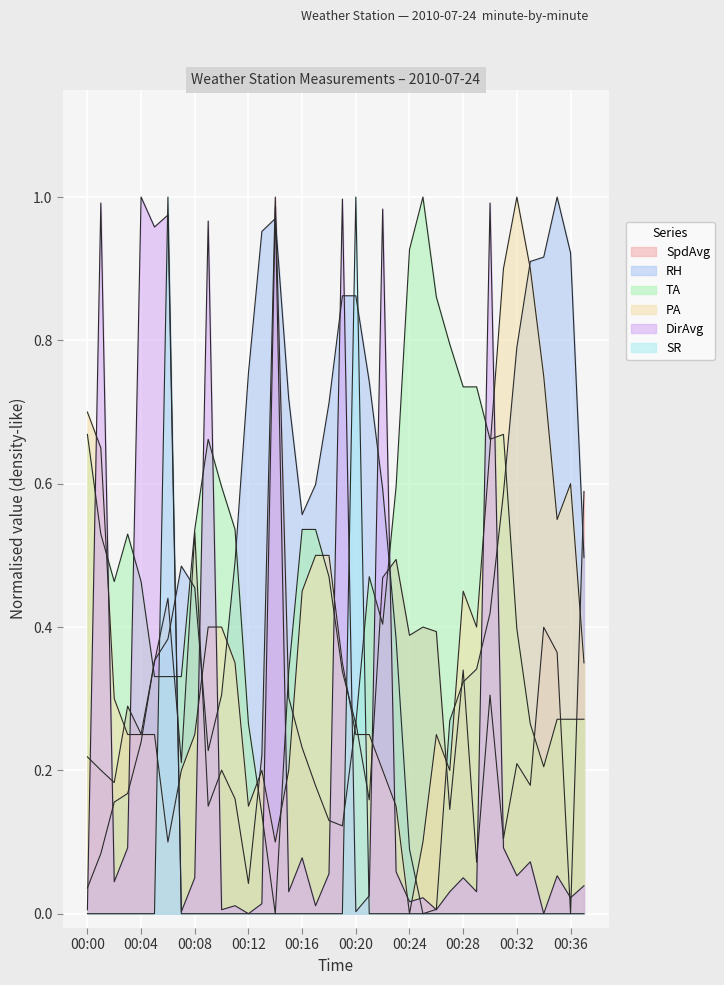

Between 00:14 and 00:26, which series saw the biggest shift?

DirAvg